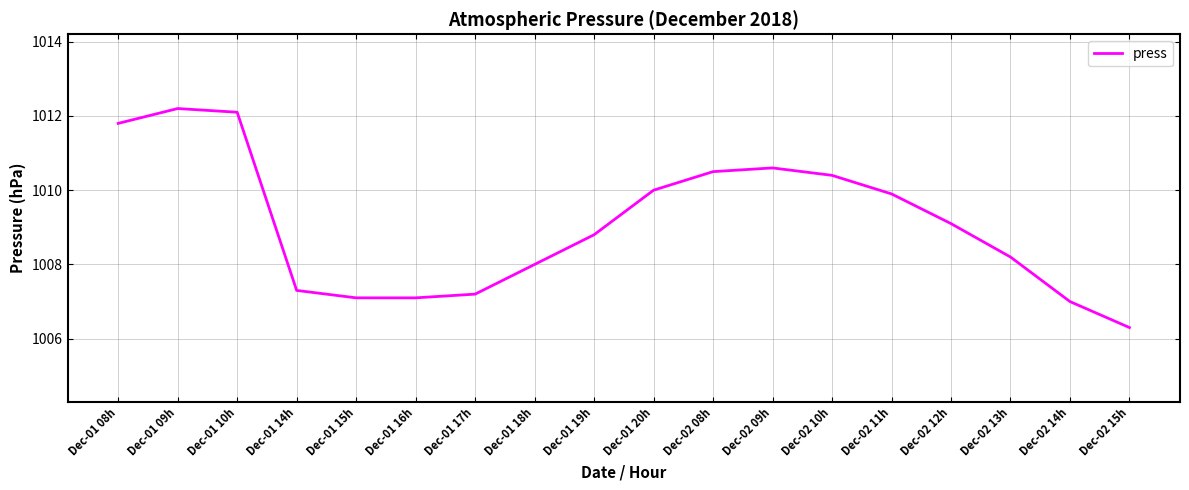

Reading right to left, transcribe all the data shown in this chart.

1006.3	1007.0	1008.2	1009.1	1009.9	1010.4	1010.6	1010.5	1010.0	1008.8	1008.0	1007.2	1007.1	1007.1	1007.3	1012.1	1012.2	1011.8